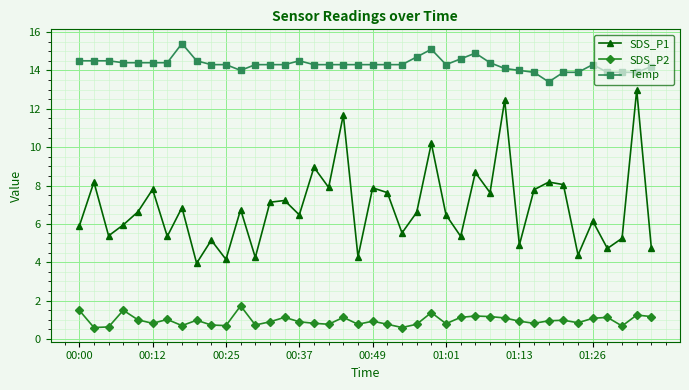

In SDS_P2, how many points are higher than both neighbors (excluding endpoints)?

12